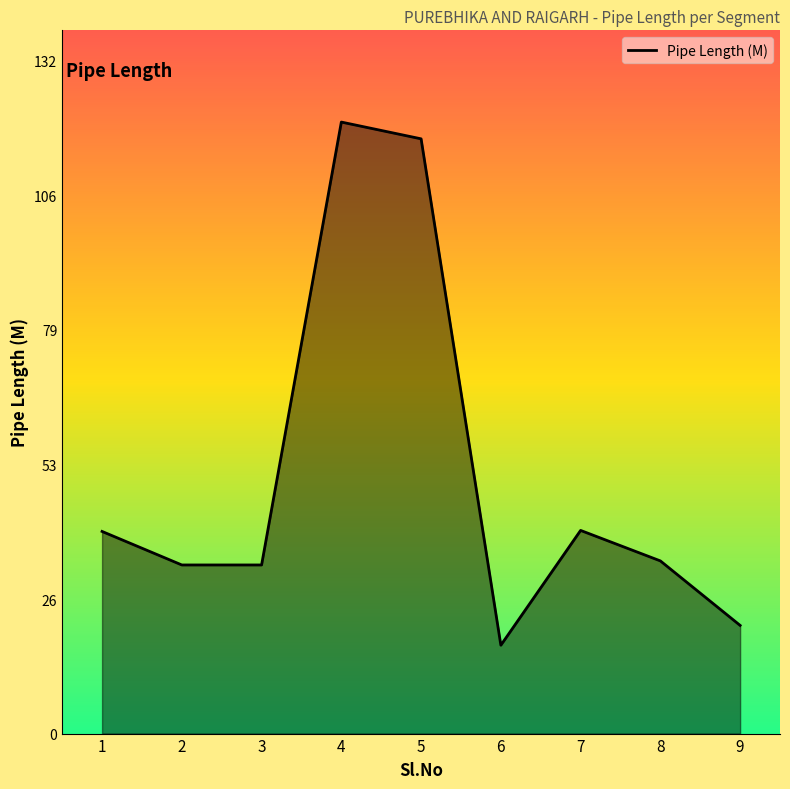

What is the change in value from 4 to 5?

-3.3